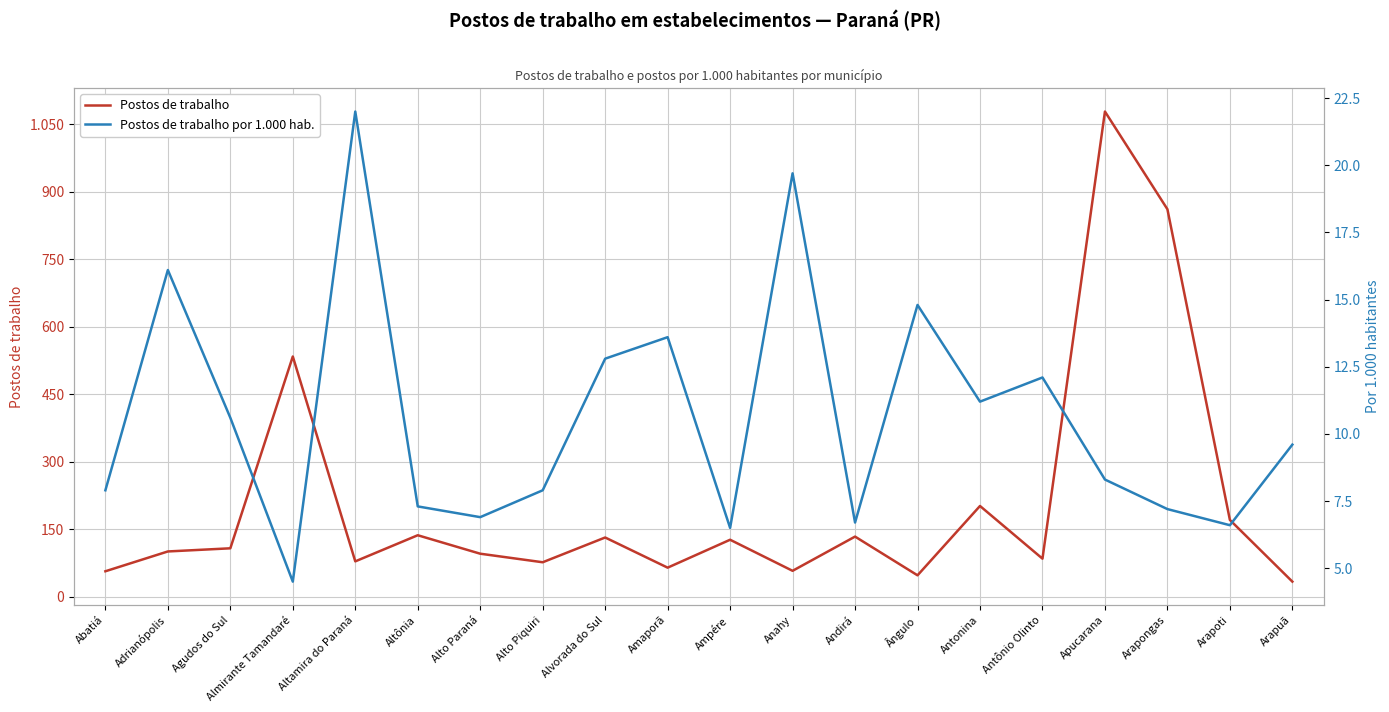

True or false: Postos de trabalho por 1.000 hab. and Postos de trabalho cross at least once.

False